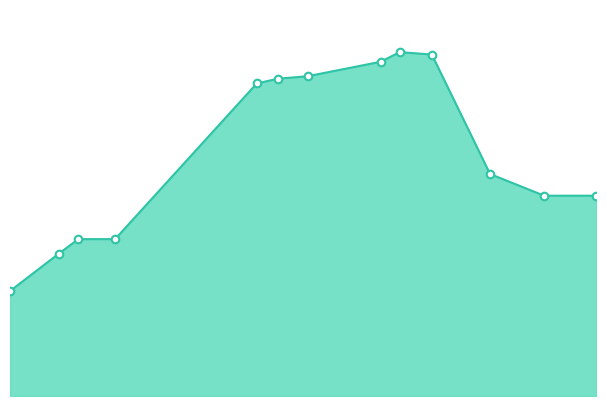

How many lines are shown in the chart?

1